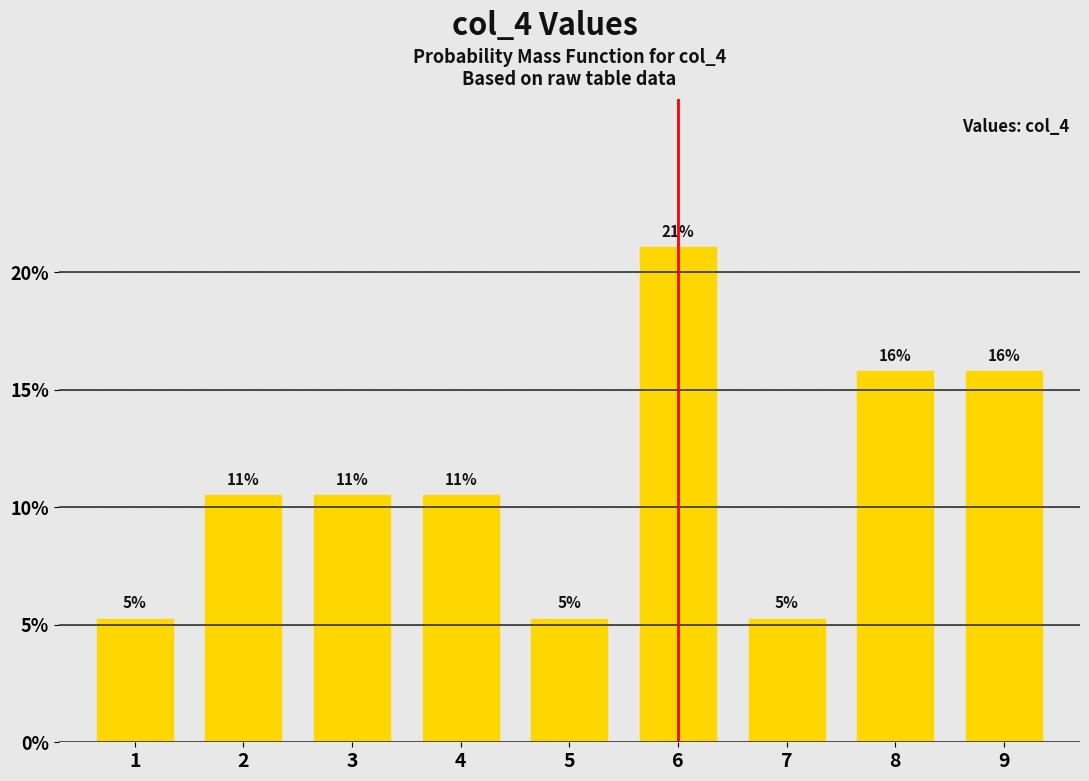

How many bars are there in total?

9